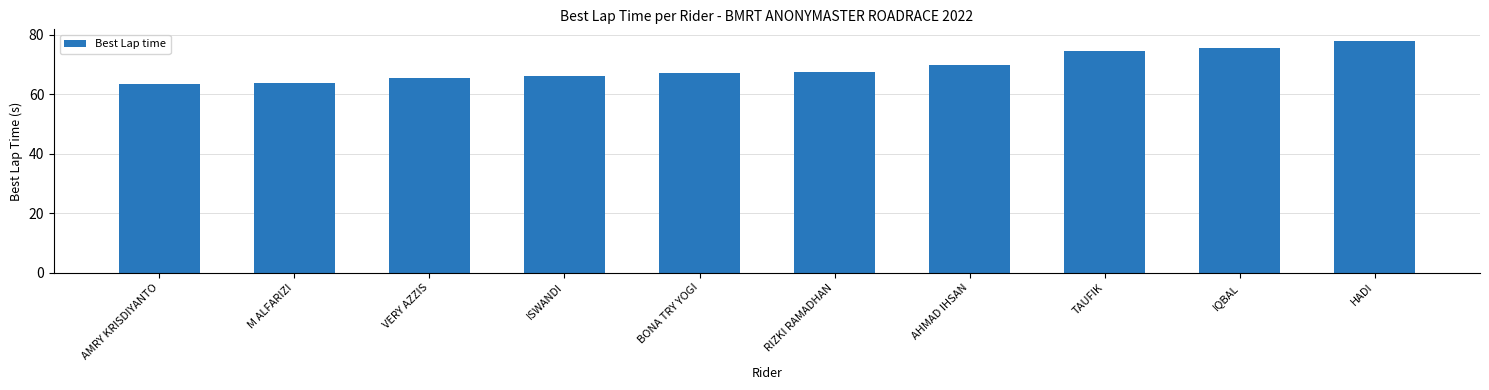

Is it true that the value at ISWANDI is 66.2?

True